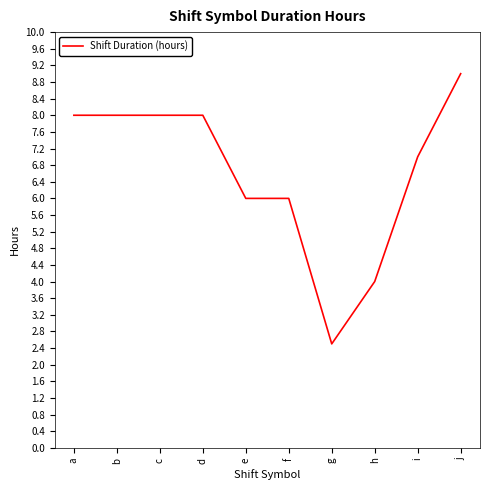

Reading left to right, transcribe all the data shown in this chart.

a=8.0	b=8.0	c=8.0	d=8.0	e=6.0	f=6.0	g=2.5	h=4.0	i=7.0	j=9.0